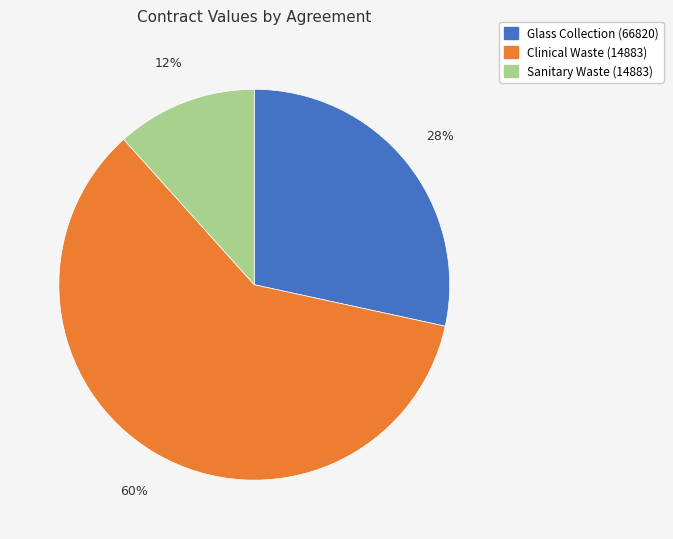

Rank the categories by value from highest to lowest.

Clinical Waste (14883), Glass Collection (66820), Sanitary Waste (14883)